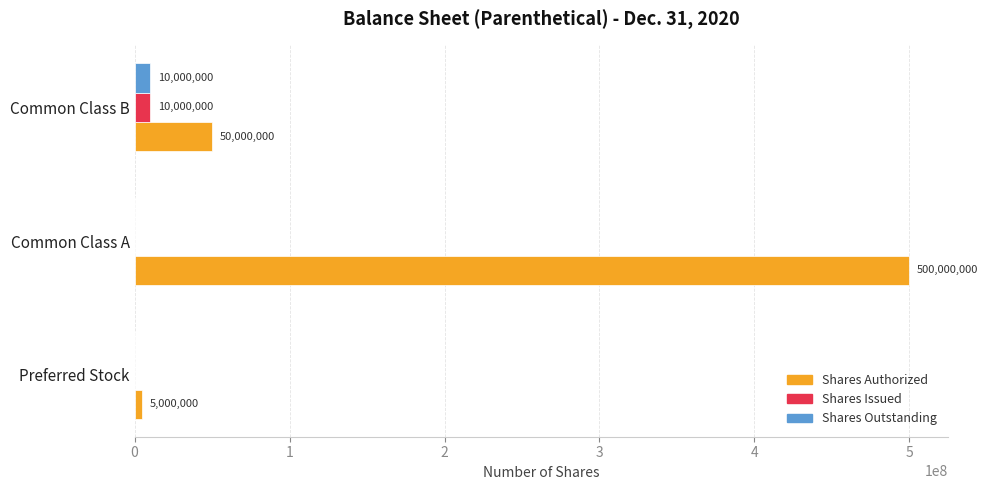

Between Preferred Stock and Common Class A, which series saw the biggest shift?

Shares Authorized